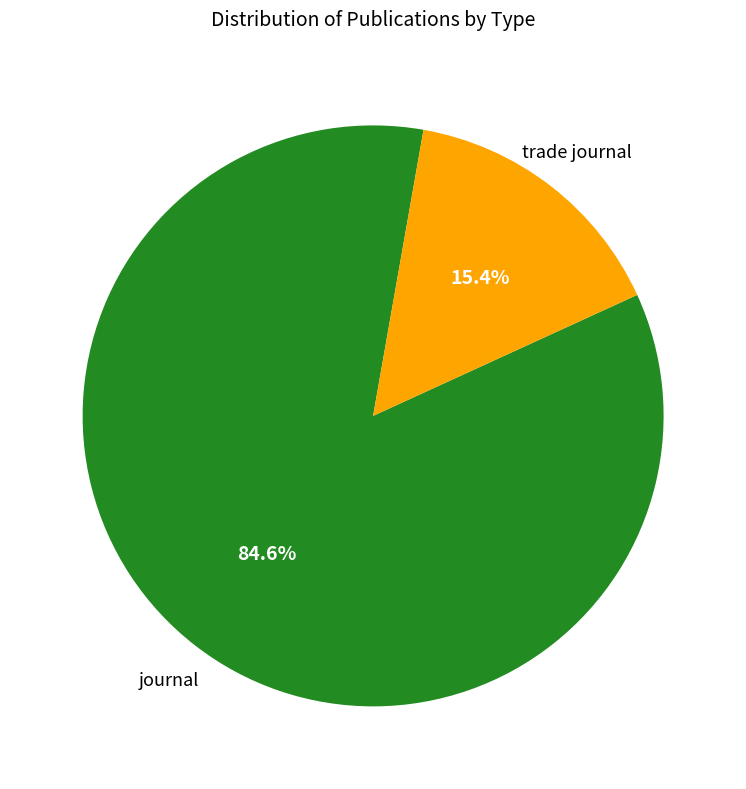

How many slices are in this pie chart?

2